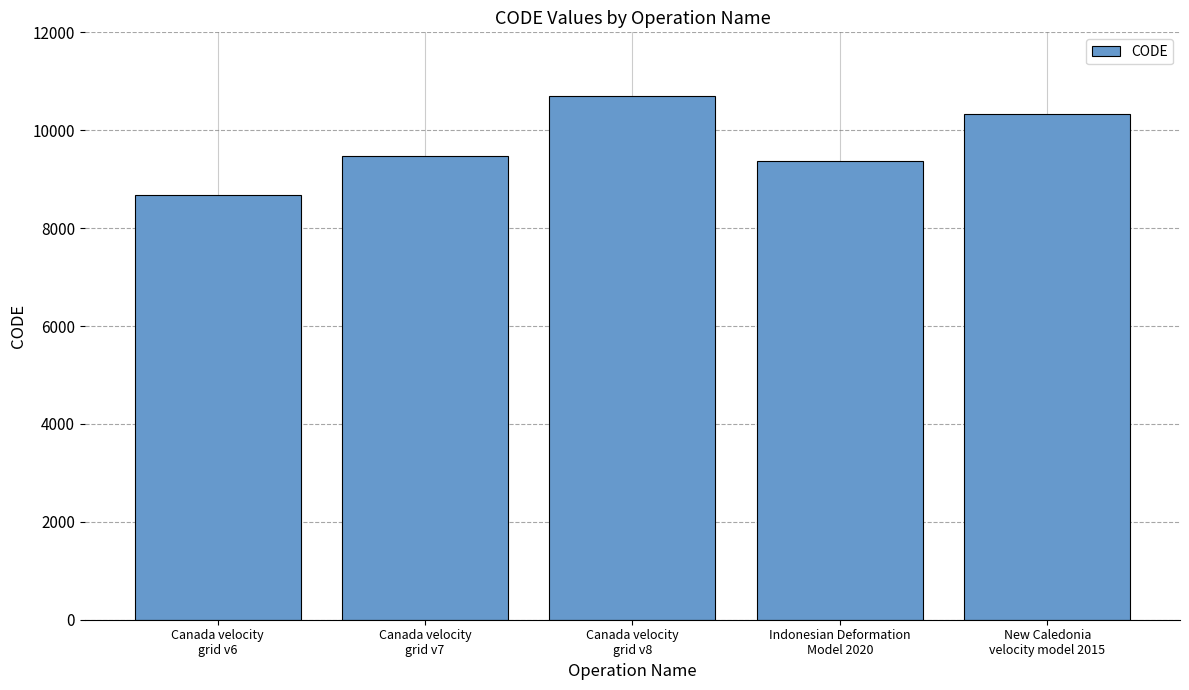

Rank the categories by value from lowest to highest.

Canada velocity
grid v6, Indonesian Deformation
Model 2020, Canada velocity
grid v7, New Caledonia
velocity model 2015, Canada velocity
grid v8